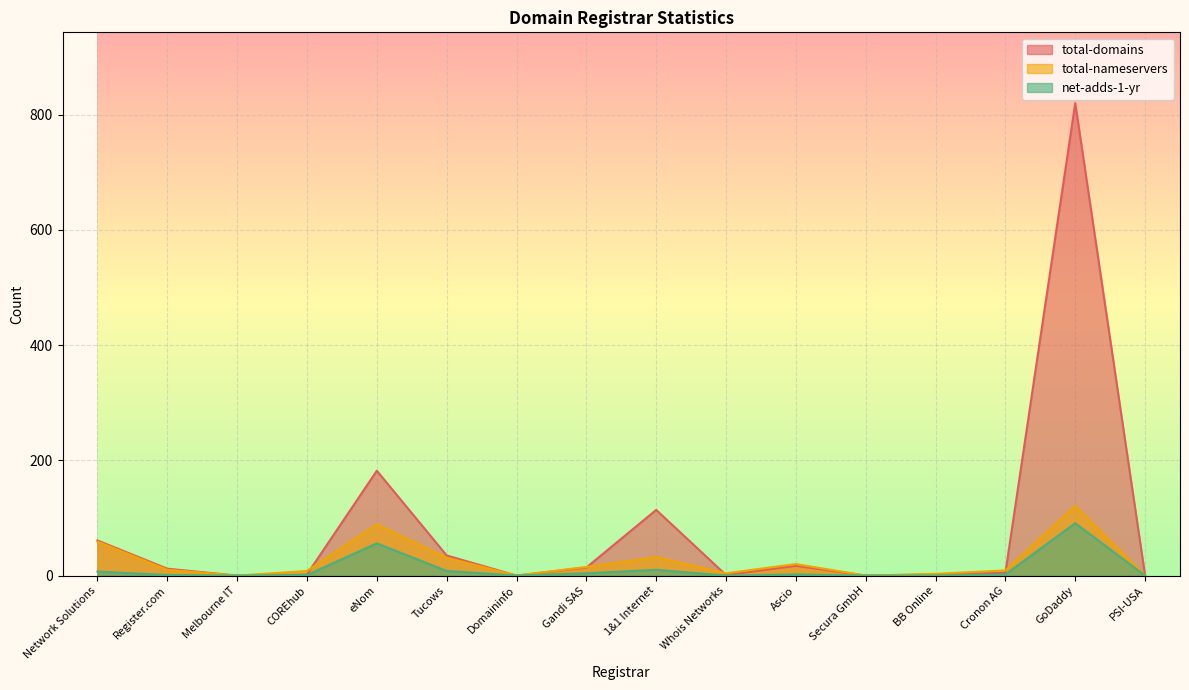

What is the label of the 10th point from the right?

Domaininfo